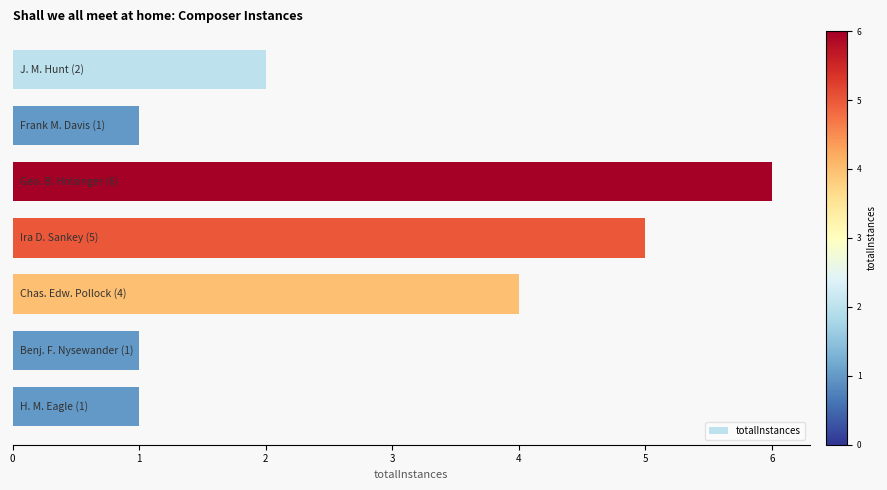

What is the average value?

3